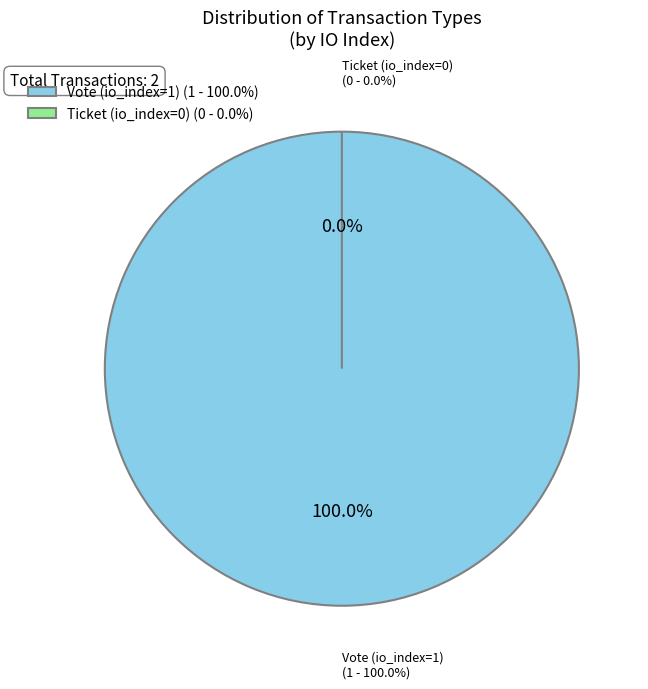

Does Ticket (io_index=0) represent more than half of the total?

No